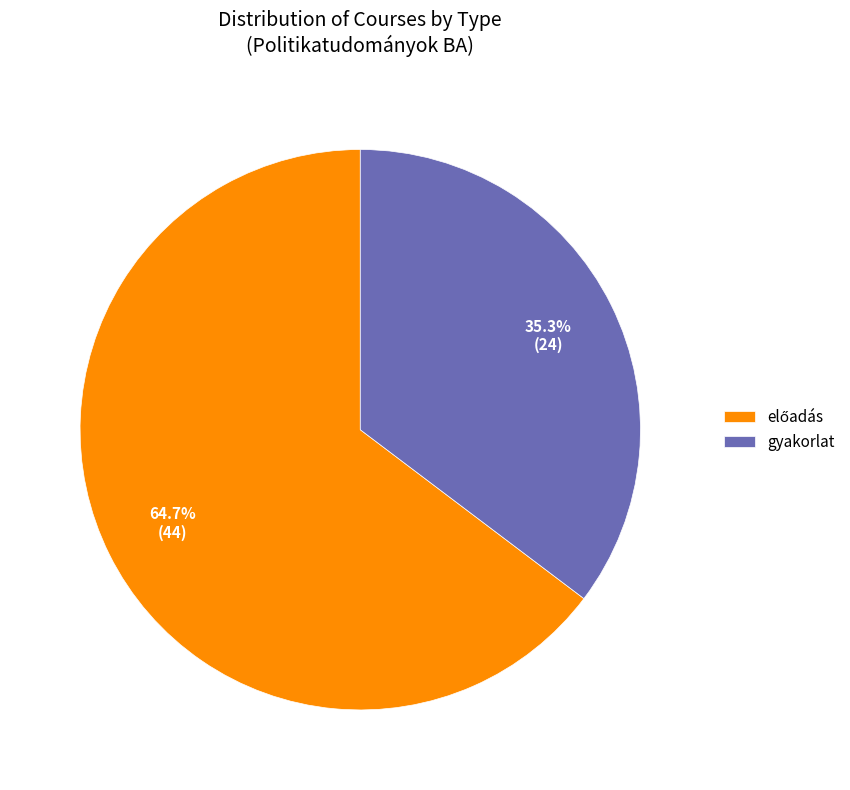

Is gyakorlat the majority of the pie?

No